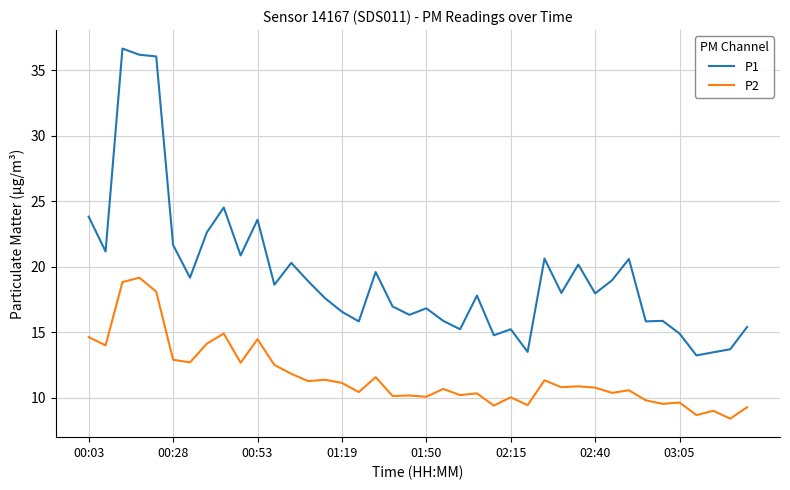

Rank the series by their maximum value, from lowest to highest.

P2, P1